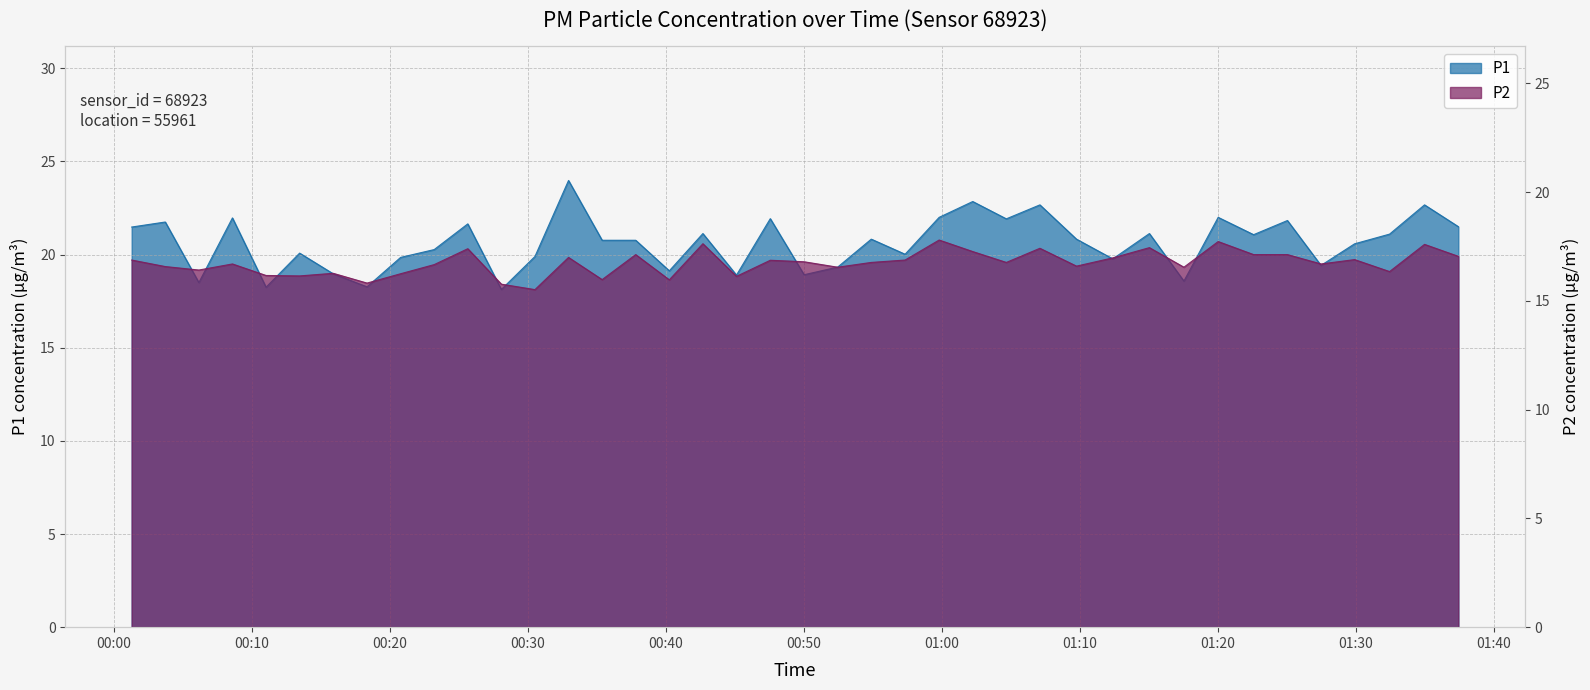

How many interior local valleys does the P1 series have?

13